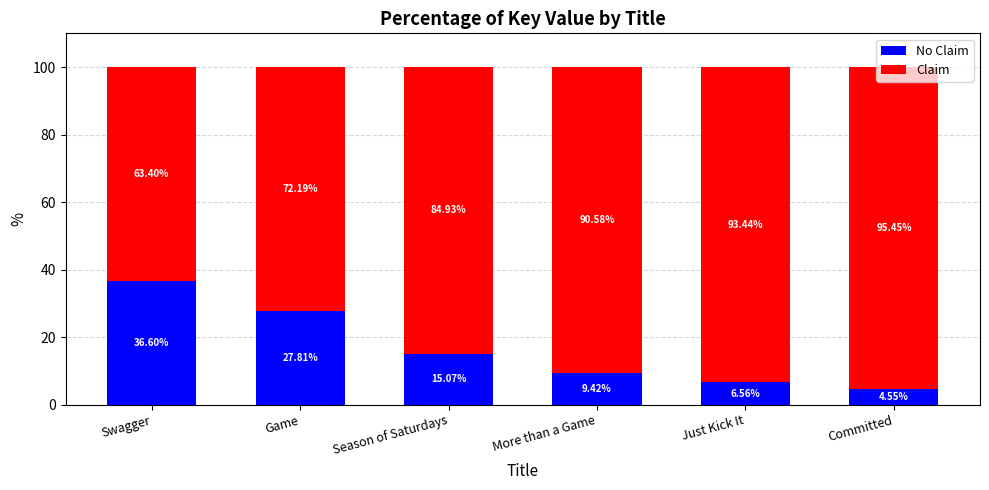

What are all the series names shown in the legend?

No Claim, Claim